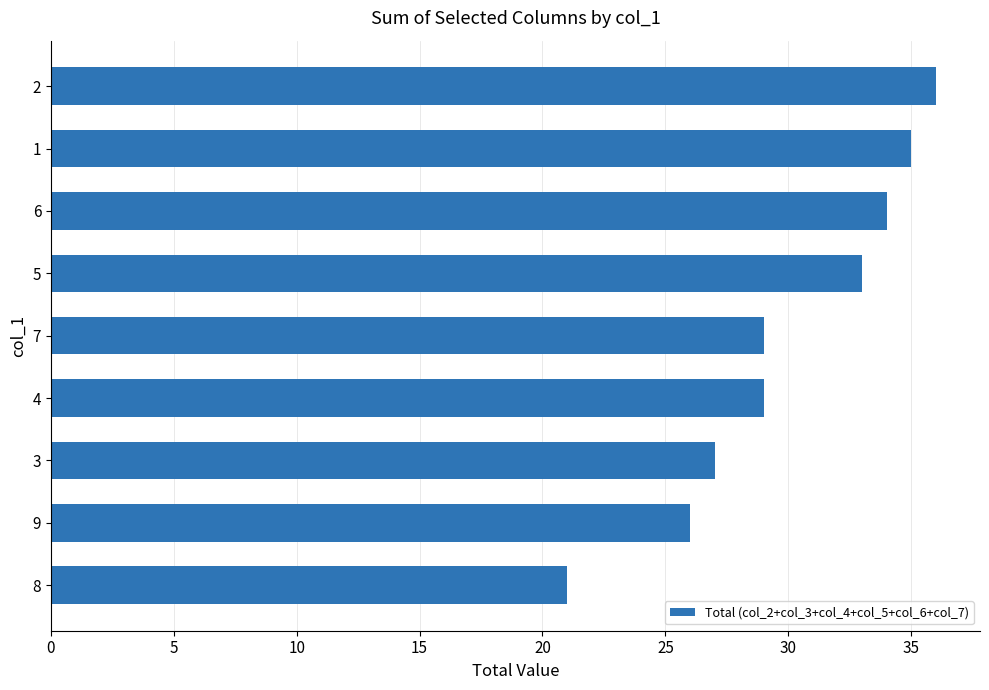

Reading bottom to top, transcribe all the data shown in this chart.

21	26	27	29	29	33	34	35	36